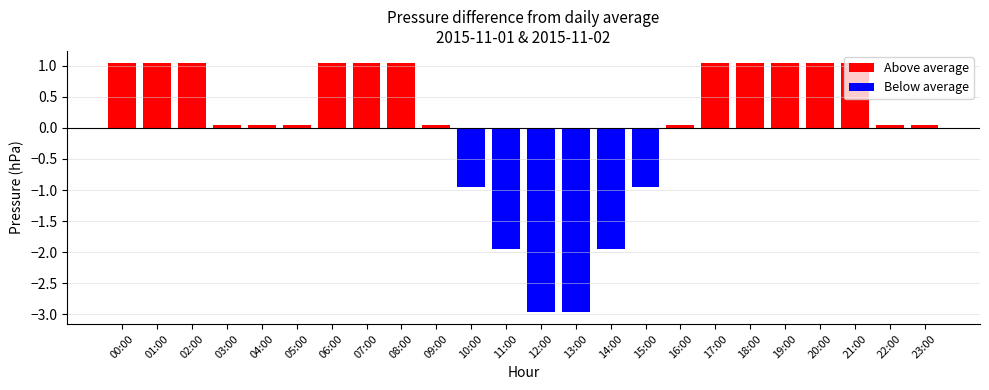

Between 16:00 and 20:00, which is larger?

20:00